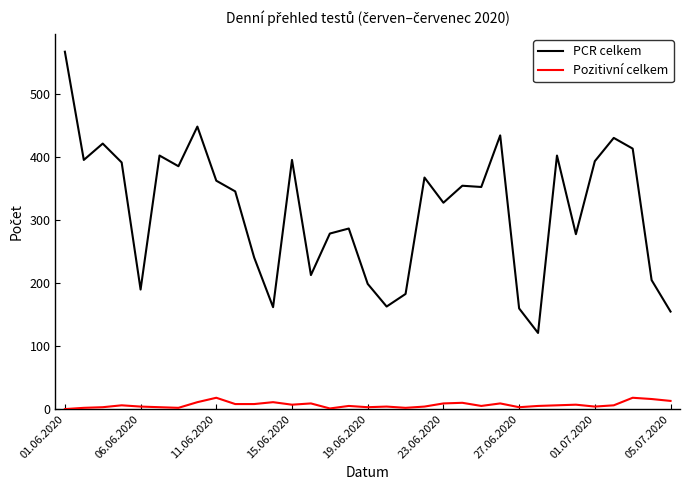

Which series has the largest total across all categories?

PCR celkem